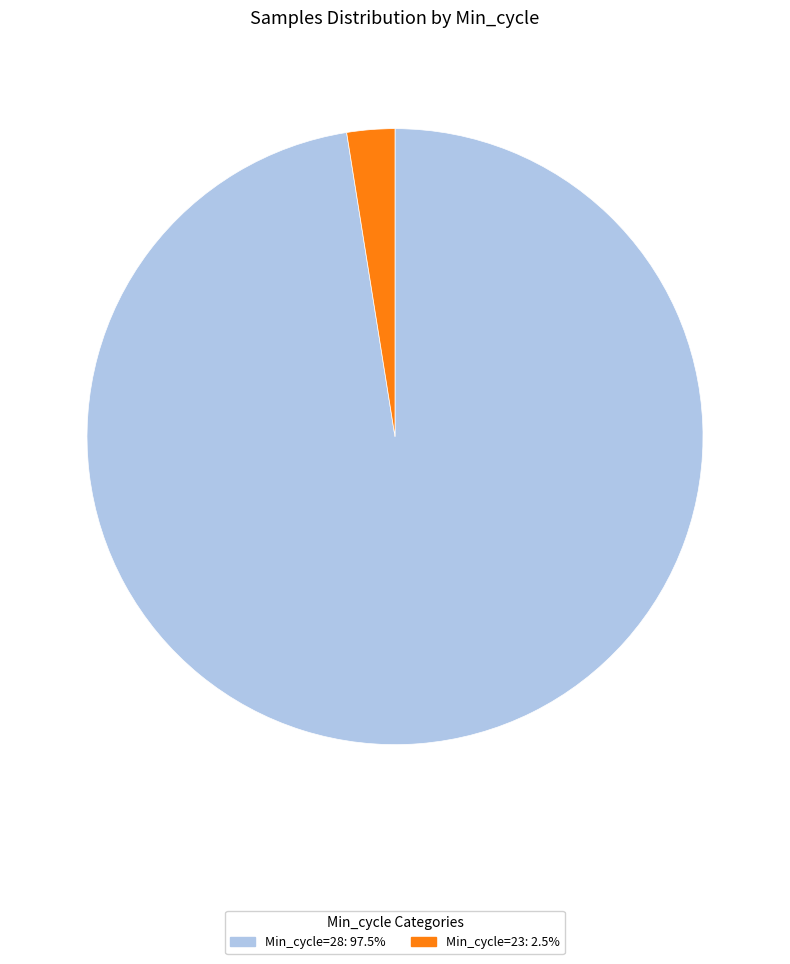

Combined, do Min_cycle=23: 2.5% and Min_cycle=28: 97.5% account for over 50%?

Yes